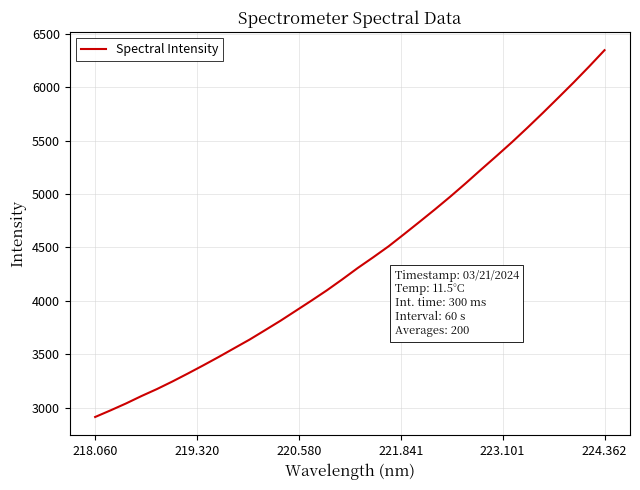

What is the greatest value displayed?

6346.5